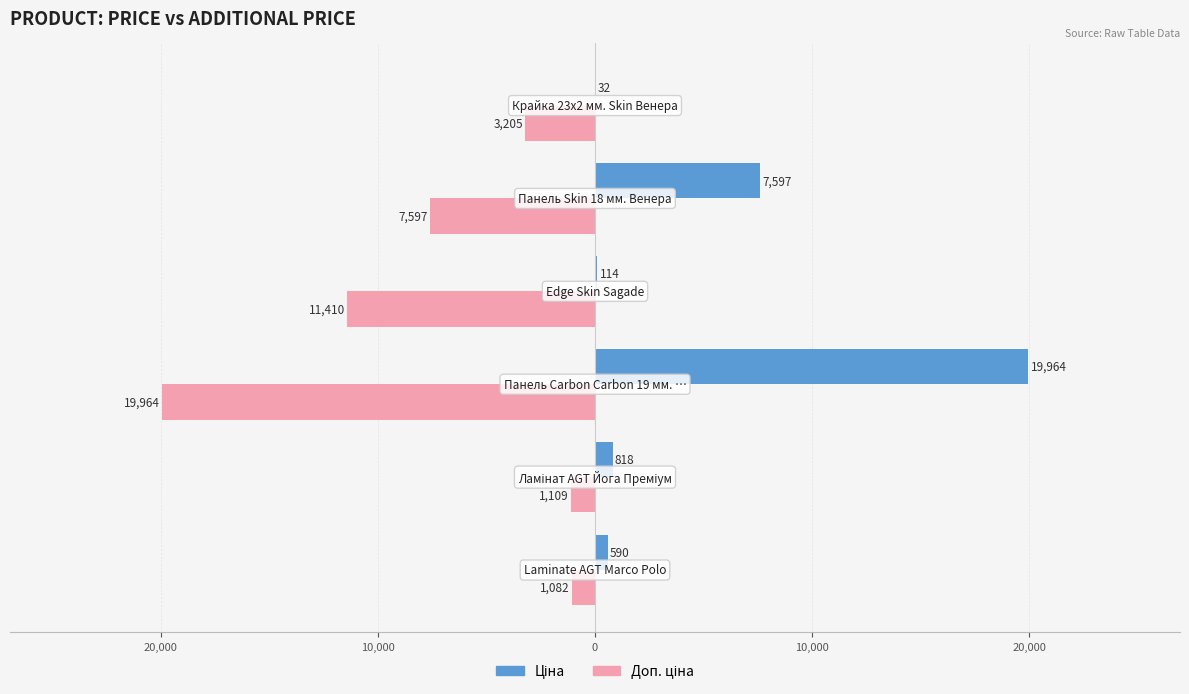

What is the value of the Доп. ціна bar at the 2nd from the left?

-1109.2